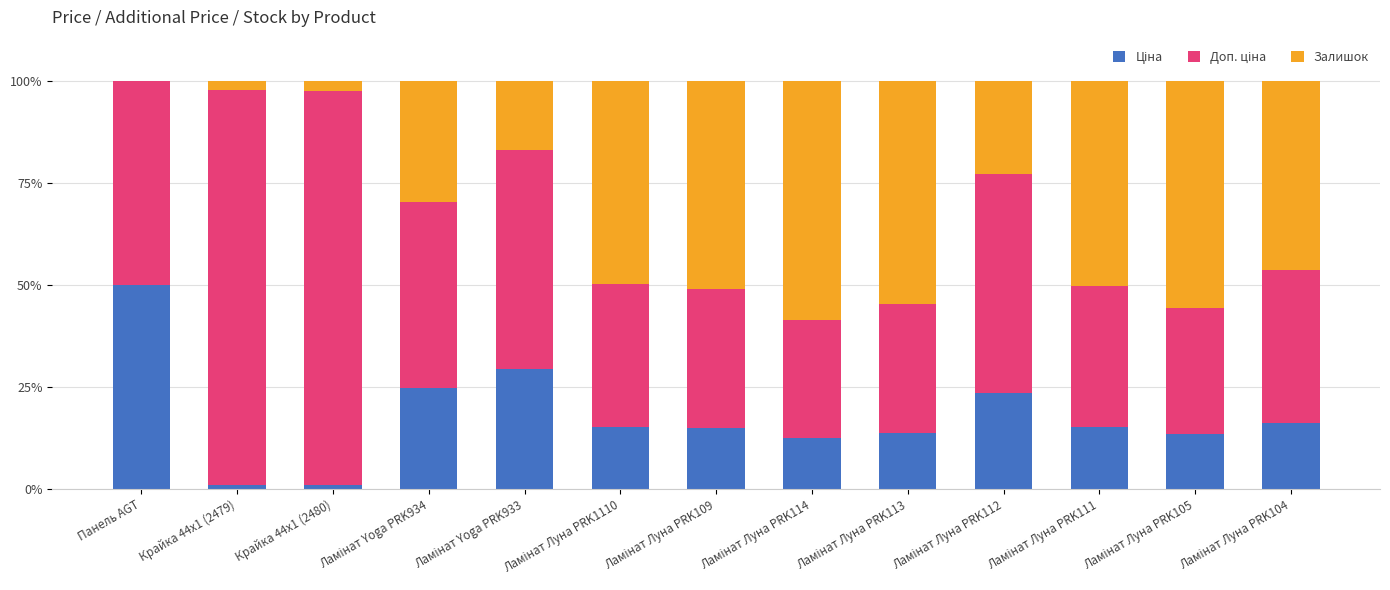

Does the chart contain stacked bars?

Yes